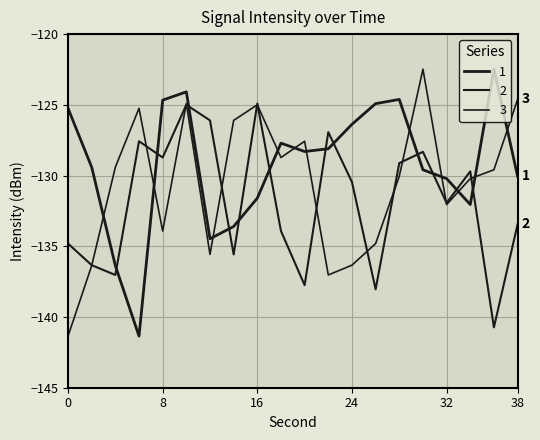

Reading left to right, list all the values displayed in this chart.

1: -125.2	-129.4	-136.4	-141.4	-124.7	-124.1	-134.5	-133.6	-131.6	-127.7	-128.3	-128.1	-126.4	-124.9	-124.6	-129.6	-130.2	-132.1	-122.5	-130.0
2: -134.8	-136.3	-137.0	-127.6	-128.7	-125.0	-126.1	-135.6	-124.9	-133.9	-137.8	-126.9	-130.5	-138.0	-129.1	-128.3	-131.9	-129.7	-140.7	-133.4
3: -141.4	-136.4	-129.4	-125.2	-133.9	-124.9	-135.6	-126.1	-125.0	-128.7	-127.6	-137.0	-136.3	-134.8	-130.0	-122.5	-132.1	-130.2	-129.6	-124.6